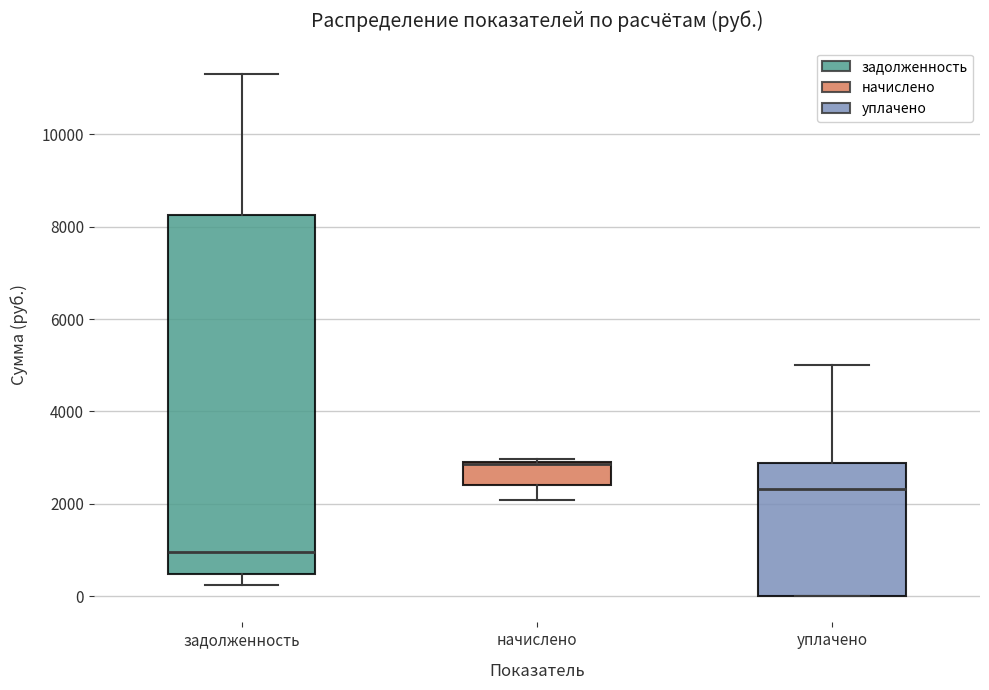

Reading left to right, transcribe this box plot: for each box, give where its median line is, the range the box spans, and where its two whiskers end, as read against the y-axis. The values are not printed on the chart, so give them approximately, as read against the axis.

задолженность: median 1000, box 400 to 8200, whiskers 200 to 11400
начислено: median 2800 (drawn on the box's upper edge), box 2400 to 3000, whiskers 2000 to 3000 (just above the box's upper edge)
уплачено: median 2400, box 0 to 2800, whiskers 0 to 5000